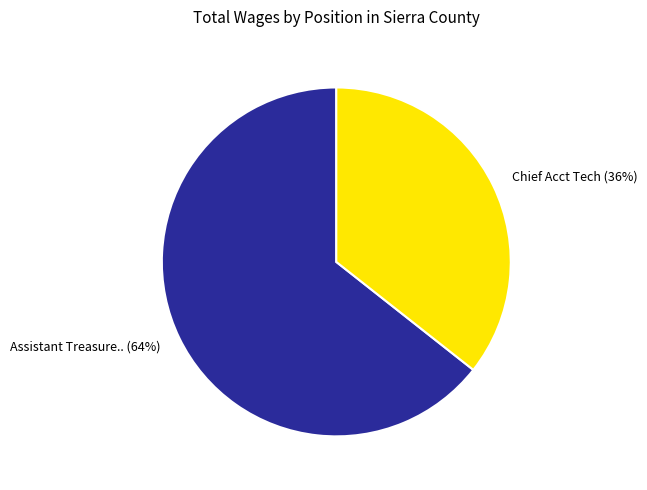

The Chief Acct Tech (36%) slice represents 27% of the pie. True or false?

False